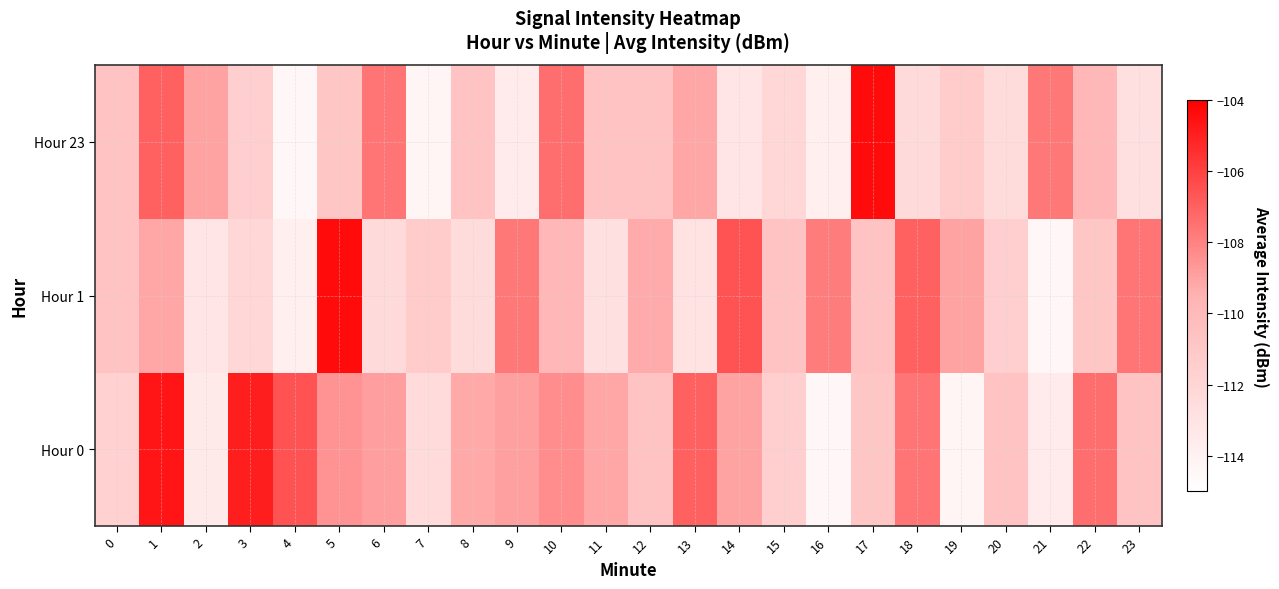

Reading left to right, what are all the values shown in this chart?

Hour 0: 0=-111.7	1=-104.7	2=-113.5	3=-105.0	4=-106.6	5=-108.5	6=-108.9	7=-112.4	8=-109.2	9=-108.9	10=-108.4	11=-109.1	12=-110.7	13=-107.0	14=-109.0	15=-111.6	16=-114.4	17=-110.9	18=-107.6	19=-114.3	20=-110.7	21=-113.5	22=-107.4	23=-110.7
Hour 1: 0=-110.7	1=-109.1	2=-113.2	3=-112.1	4=-113.8	5=-104.4	6=-112.3	7=-111.2	8=-112.5	9=-107.7	10=-109.8	11=-112.8	12=-109.2	13=-113.0	14=-106.5	15=-110.7	16=-107.8	17=-110.7	18=-107.0	19=-109.0	20=-111.6	21=-114.4	22=-110.9	23=-107.6
Hour 23: 0=-110.7	1=-107.0	2=-109.0	3=-111.6	4=-114.4	5=-110.9	6=-107.6	7=-114.3	8=-110.7	9=-113.5	10=-107.4	11=-110.7	12=-110.7	13=-109.1	14=-113.2	15=-112.1	16=-113.8	17=-104.4	18=-112.3	19=-111.2	20=-112.5	21=-107.7	22=-109.8	23=-112.8